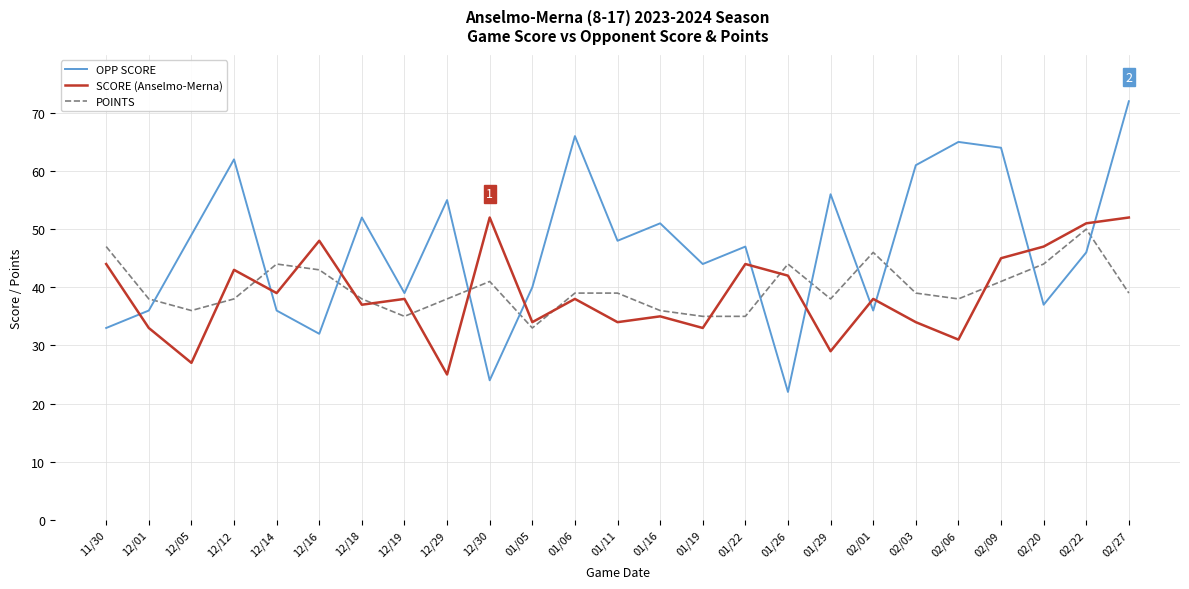

How many categories are shown in the chart?

25